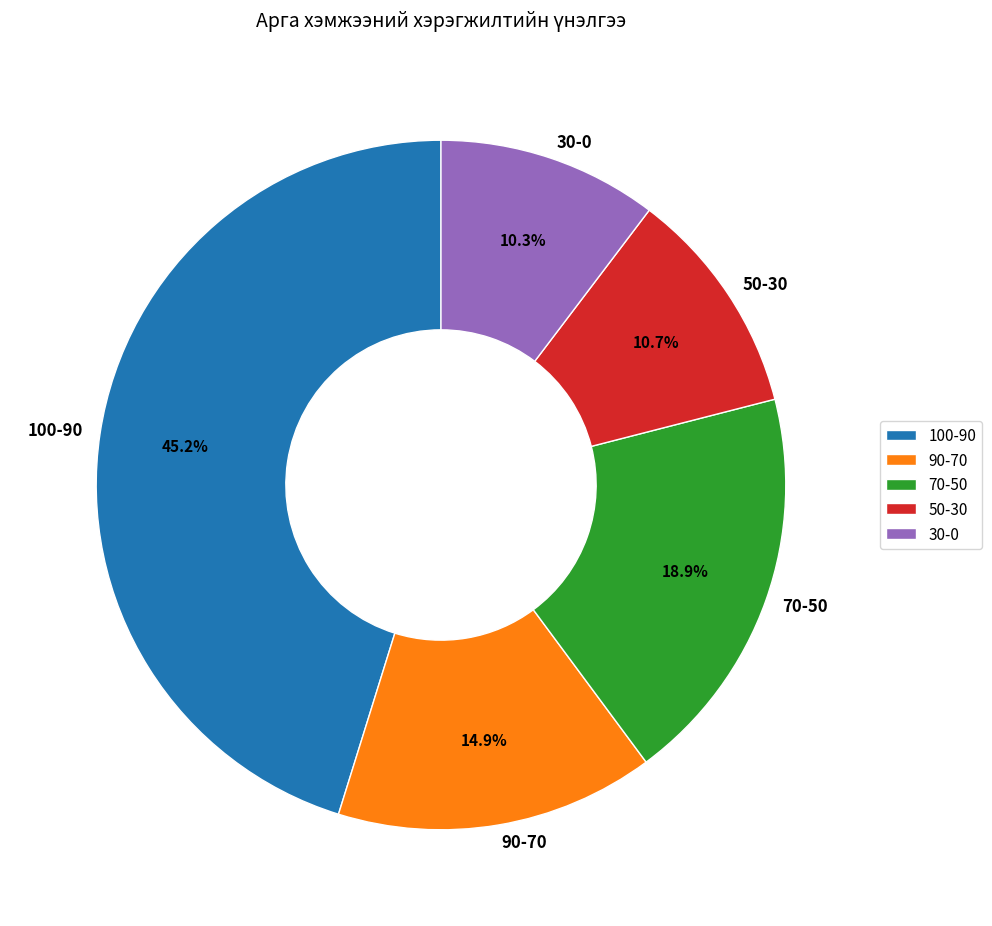

Is the sum of 90-70 and 70-50 greater than half?

No